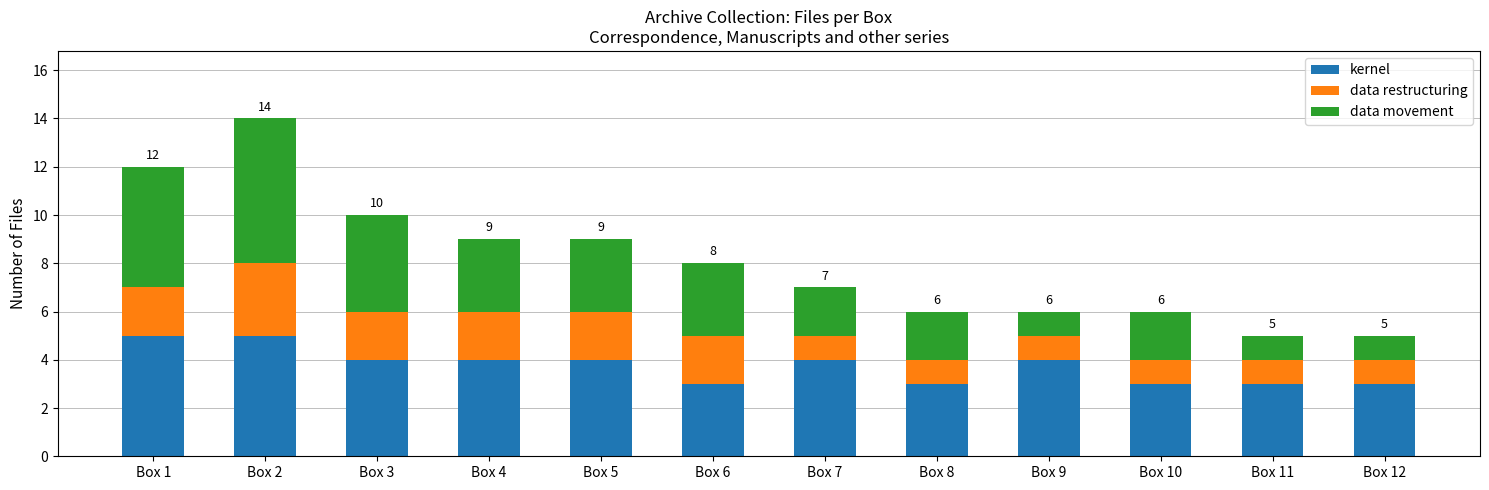

How many series are shown in this chart?

3